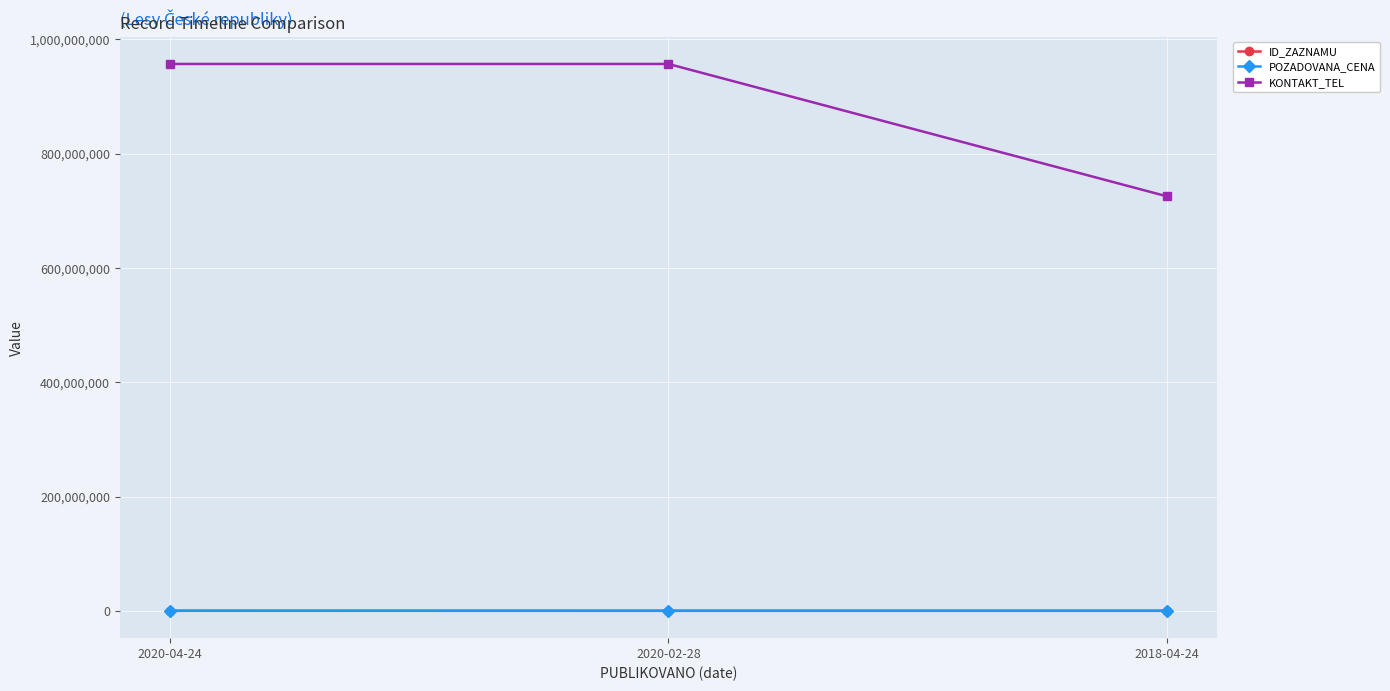

Between 2020-02-28 and 2018-04-24, which series saw the biggest shift?

KONTAKT_TEL